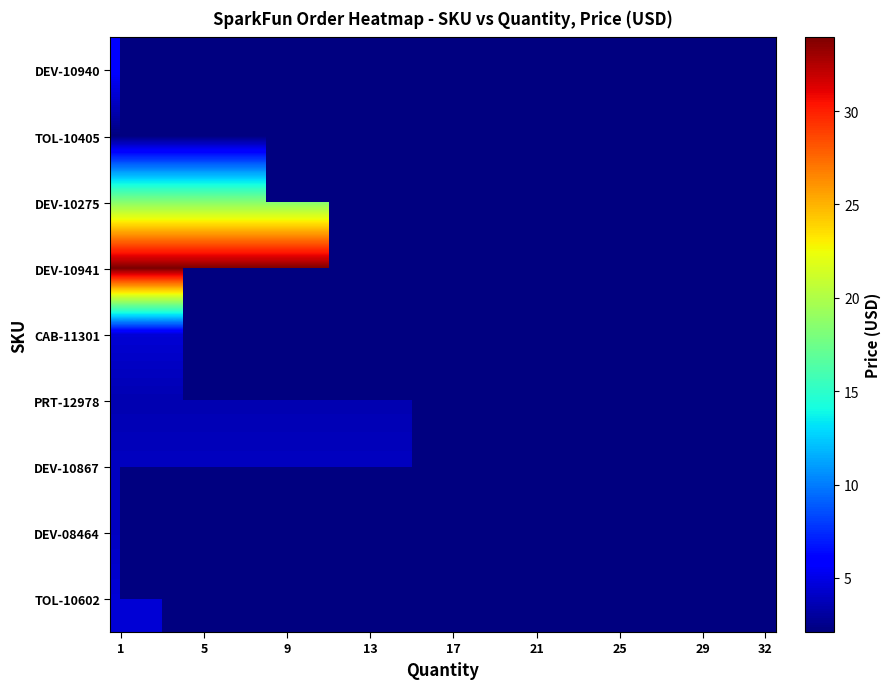

Is the value of TOL-10405 at 21 greater than the value of PRT-12978 at 5?

No